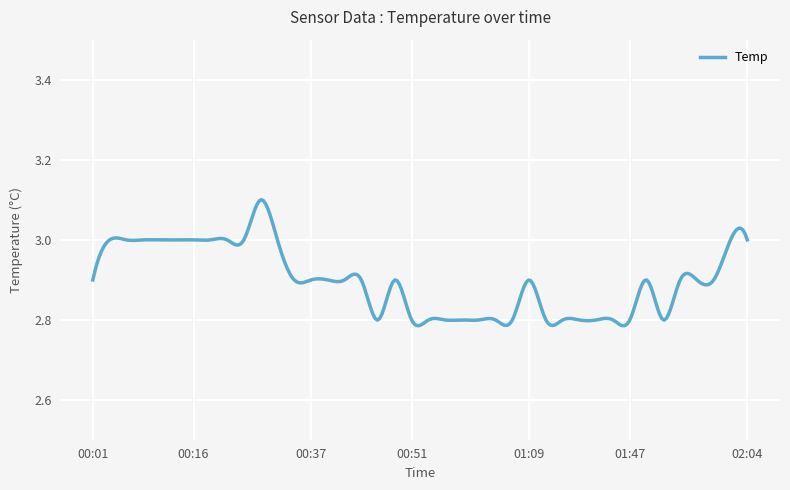

What is the difference between the maximum and minimum values?

0.3